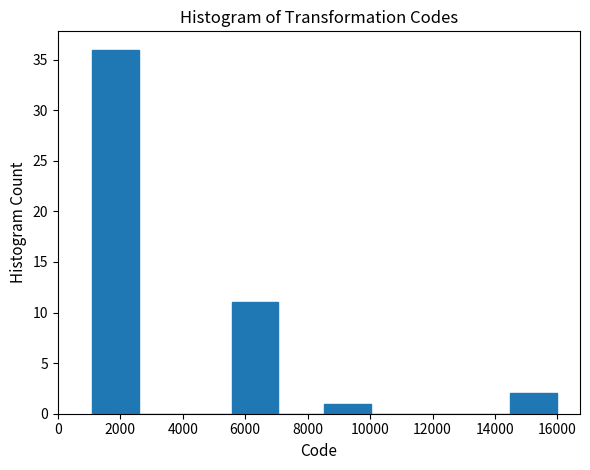

What is the height of the bar covering 14400 to 16000 on the x-axis? Neither the bar edges nor the heights are printed on the chart, so give them approximately, as read against the axes.

2